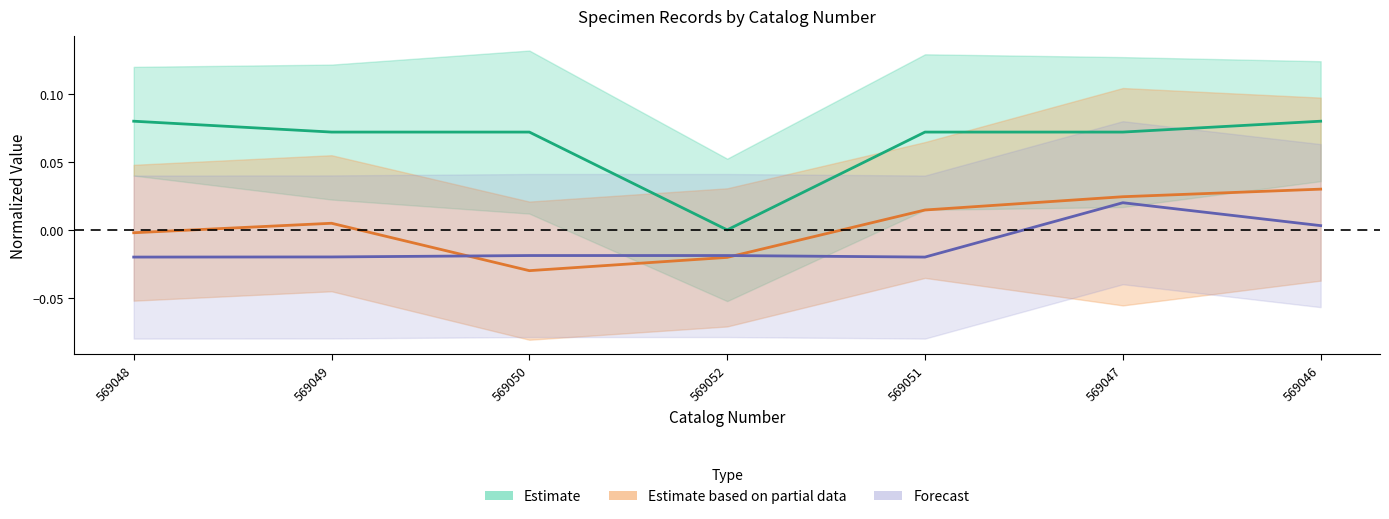

Between which two adjacent categories do year and coordinateUncertaintyInMeters first intersect?

569049 and 569050